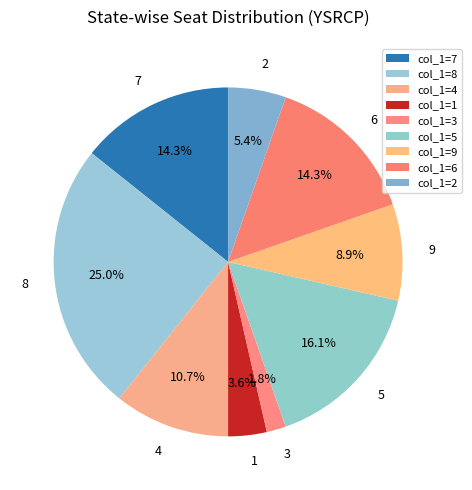

Between 5 and 2, which is larger?

5